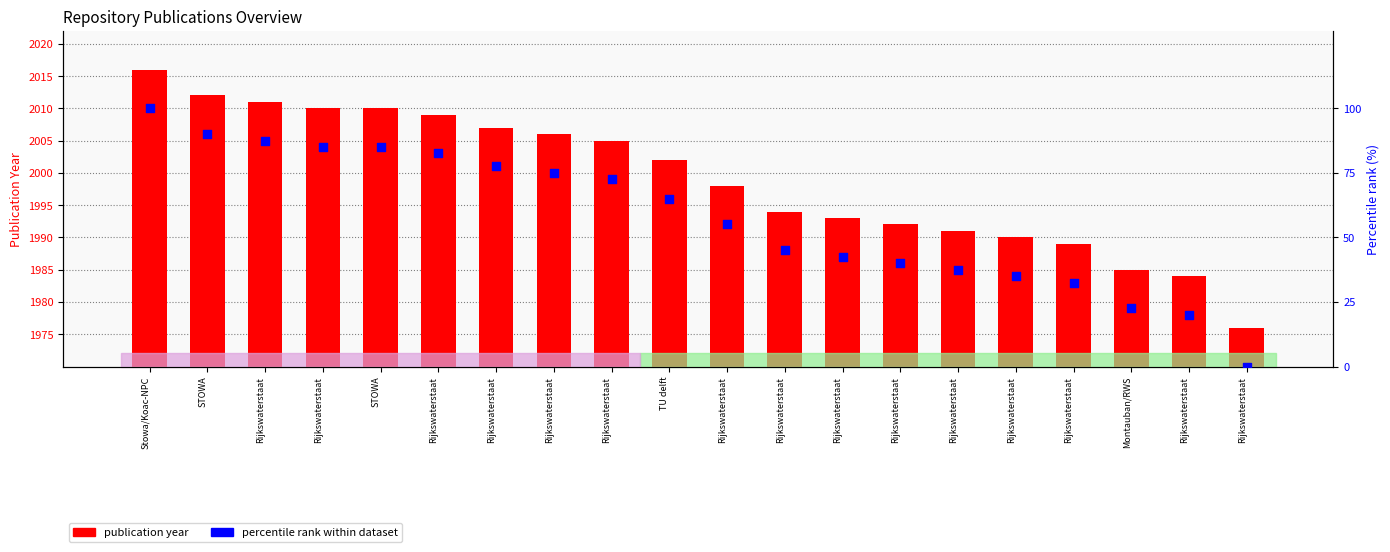

Which series reaches the maximum Y coordinate?

publication year